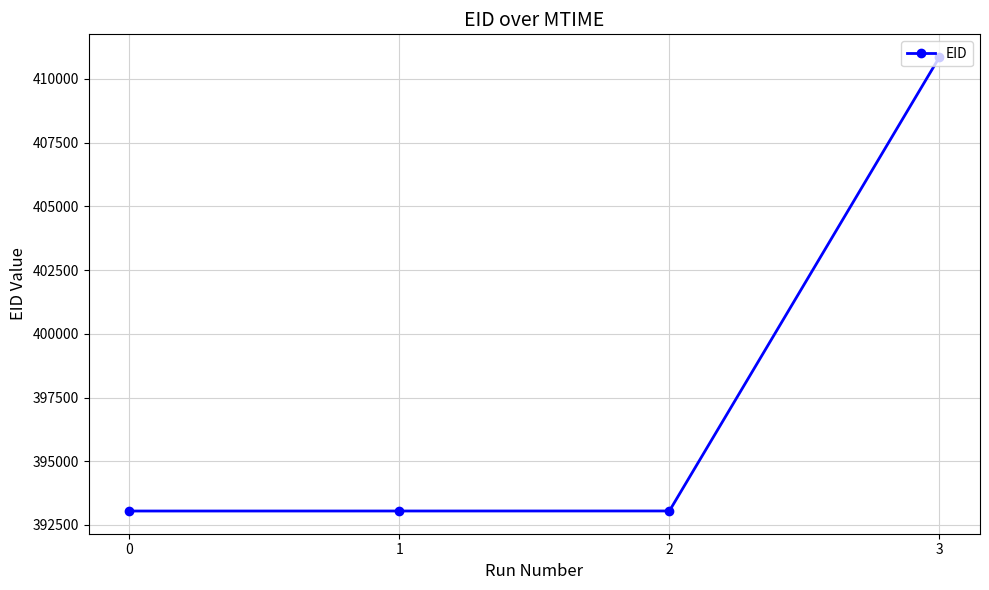

What is the value of the 2nd point from the left?

393048